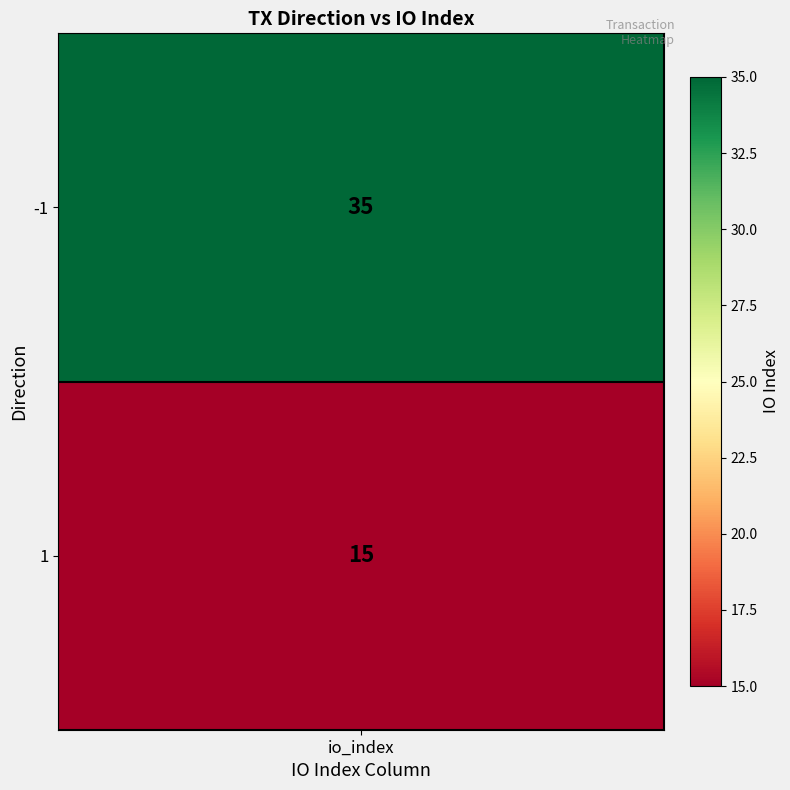

List the labels in order of value, smallest first.

1, -1